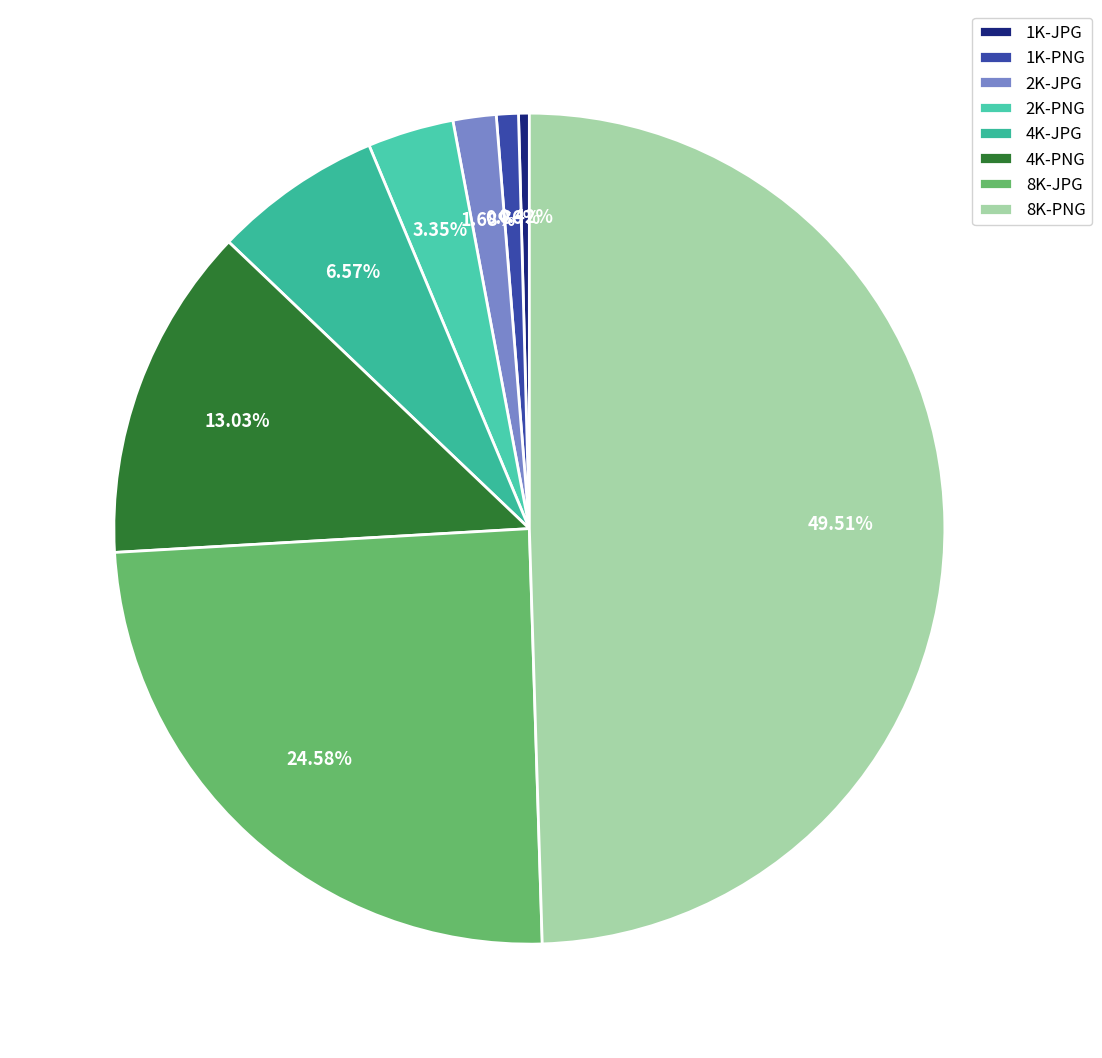

The 1K-JPG slice represents 0% of the pie. True or false?

True